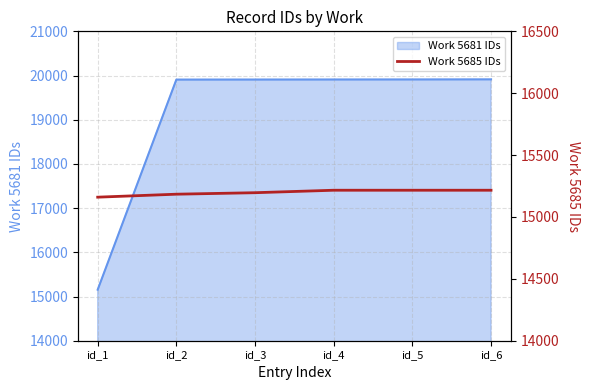

At which category does the chart reach its peak across all series?

id_4